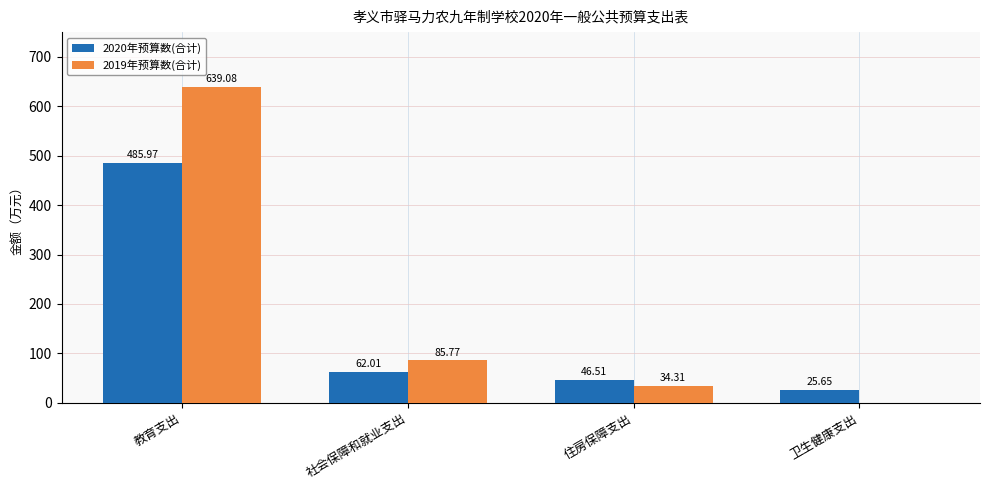

At which label does 2019年预算数(合计) reach its peak?

教育支出